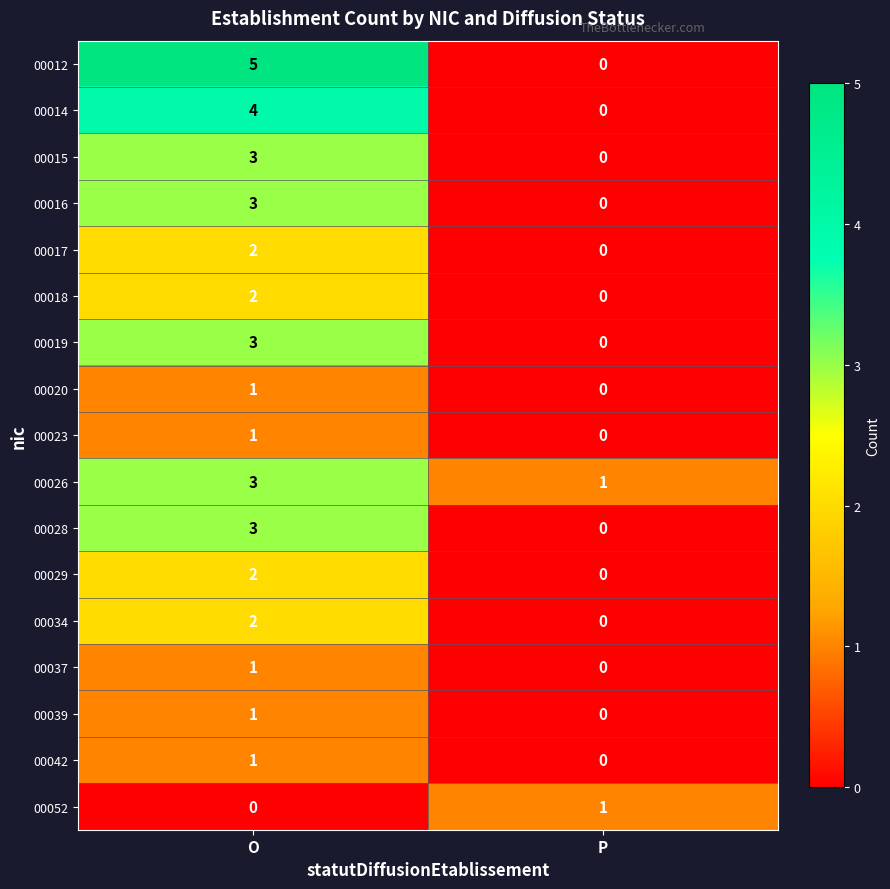

List the labels in order of 00028 value, smallest first.

P, O